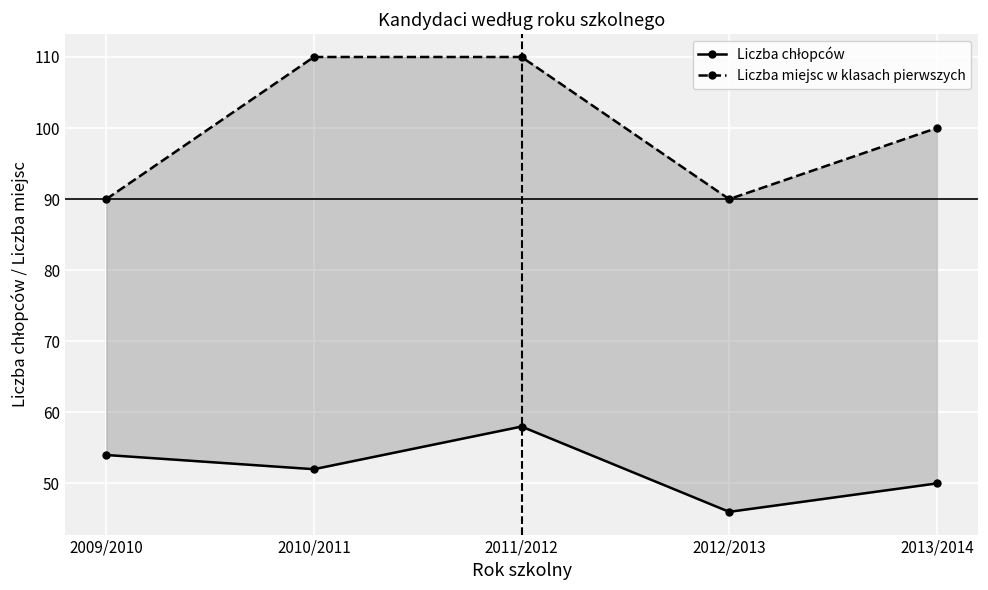

In Liczba chłopców, how many points are lower than both neighbors (excluding endpoints)?

2